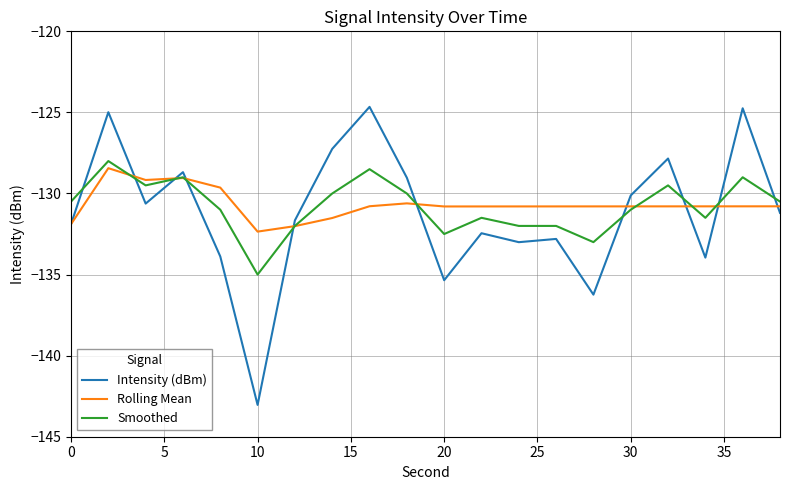

Which series has the largest range (max minus min)?

Intensity (dBm)